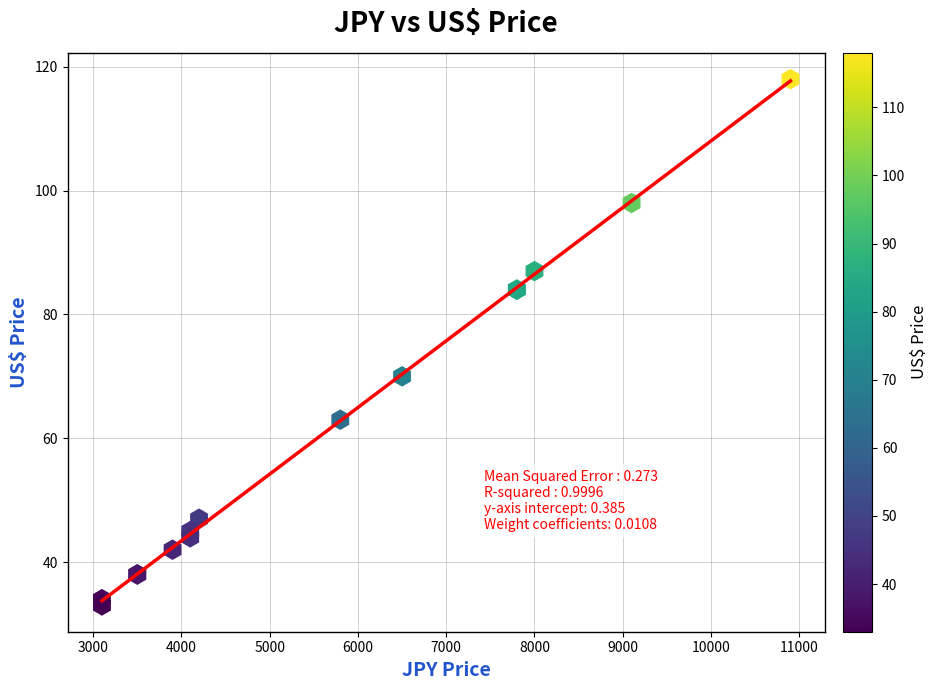

What Y value in the scatter plot is closest to 75?

70